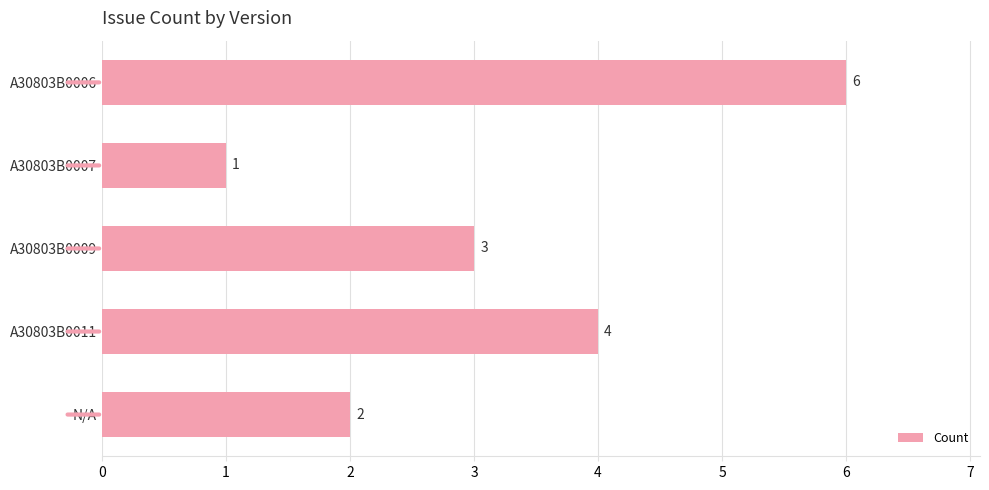

Reading top to bottom, transcribe all the data shown in this chart.

A30803B0006=6	A30803B0007=1	A30803B0009=3	A30803B0011=4	N/A=2